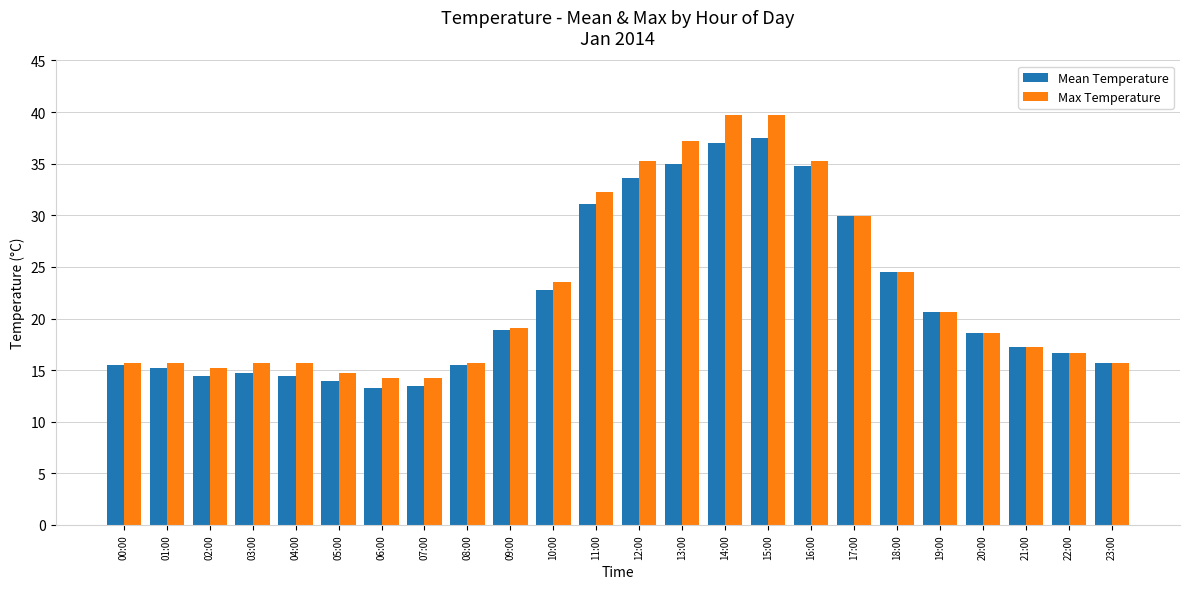

Which series has the largest total across all categories?

Max Temperature